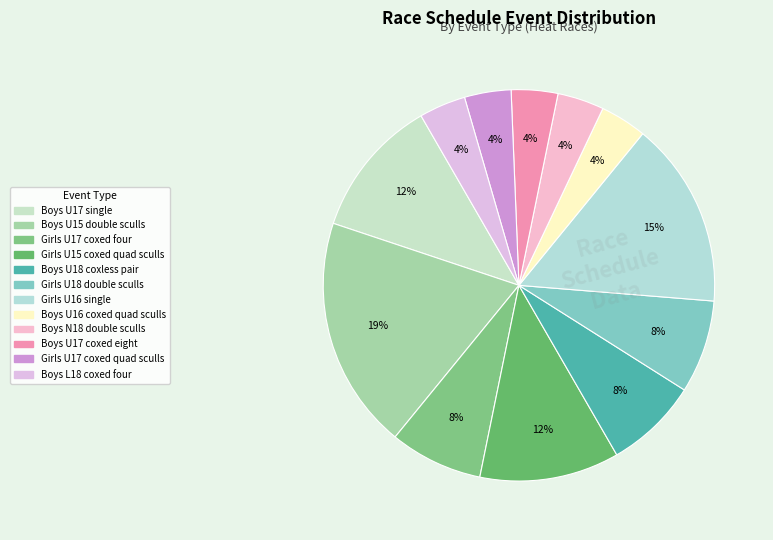

The Girls U16 single slice represents 3% of the pie. True or false?

False